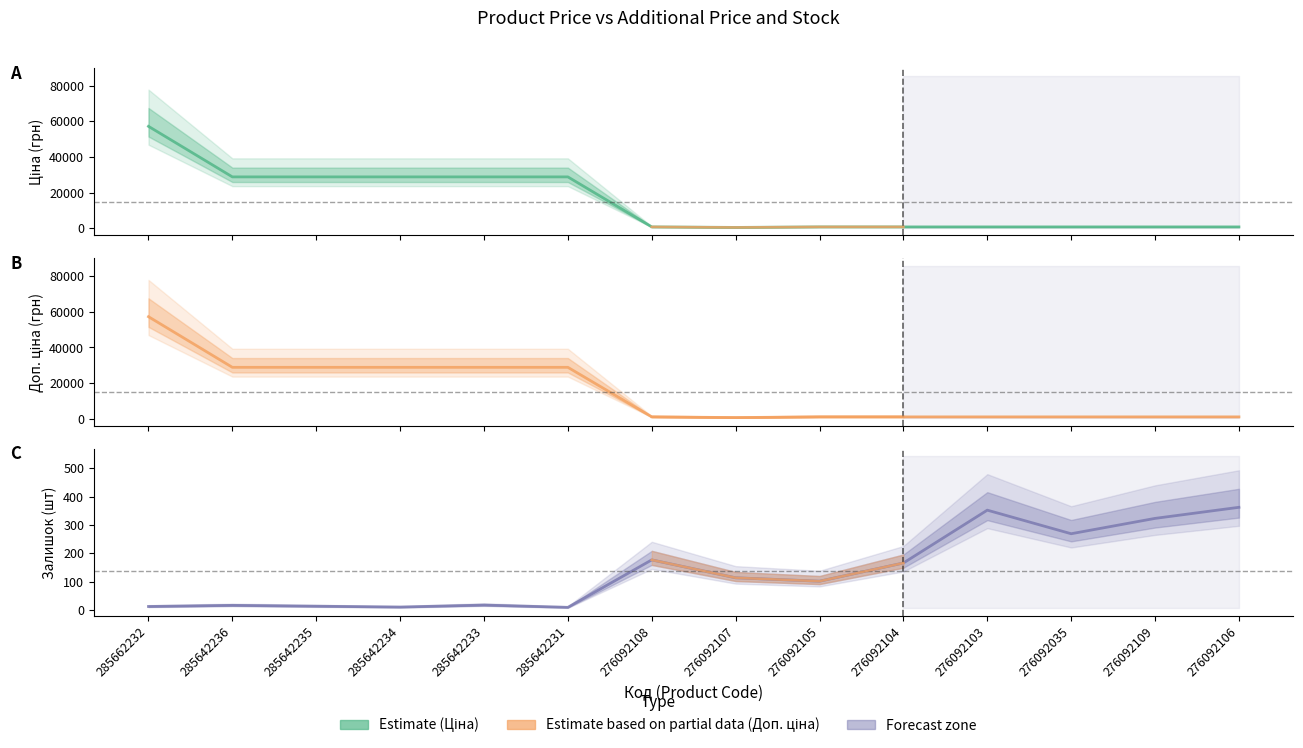

What is the difference between the maximum and minimum values in the Доп. ціна series?

56483.5